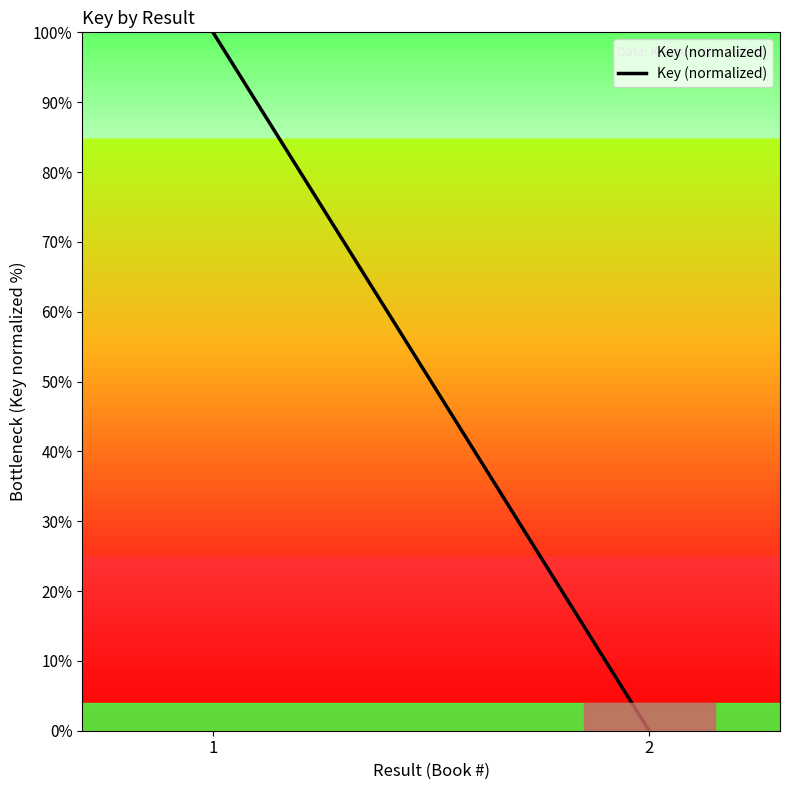

Rank the categories by value from highest to lowest.

1, 2